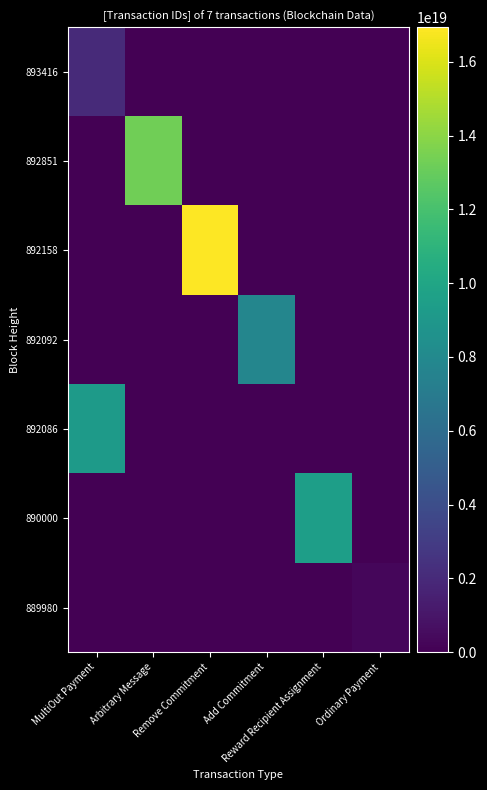

Reading right to left, transcribe all the data shown in this chart.

893416: Ordinary Payment=0	Reward Recipient Assignment=0	Add Commitment=0	Remove Commitment=0	Arbitrary Message=0	MultiOut Payment=2029990688374935808
892851: Ordinary Payment=0	Reward Recipient Assignment=0	Add Commitment=0	Remove Commitment=0	Arbitrary Message=13260837160604207104	MultiOut Payment=0
892158: Ordinary Payment=0	Reward Recipient Assignment=0	Add Commitment=0	Remove Commitment=16935766516079851520	Arbitrary Message=0	MultiOut Payment=0
892092: Ordinary Payment=0	Reward Recipient Assignment=0	Add Commitment=7743949828016219136	Remove Commitment=0	Arbitrary Message=0	MultiOut Payment=0
892086: Ordinary Payment=0	Reward Recipient Assignment=0	Add Commitment=0	Remove Commitment=0	Arbitrary Message=0	MultiOut Payment=9242312205439903744
890000: Ordinary Payment=0	Reward Recipient Assignment=9471034932320655360	Add Commitment=0	Remove Commitment=0	Arbitrary Message=0	MultiOut Payment=0
889980: Ordinary Payment=280264006364756992	Reward Recipient Assignment=0	Add Commitment=0	Remove Commitment=0	Arbitrary Message=0	MultiOut Payment=0